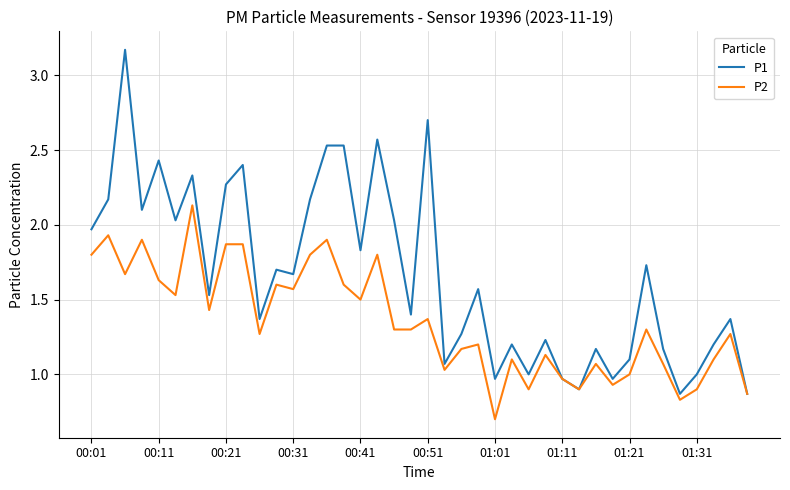

List the series in order of their overall mean, lowest first.

P2, P1